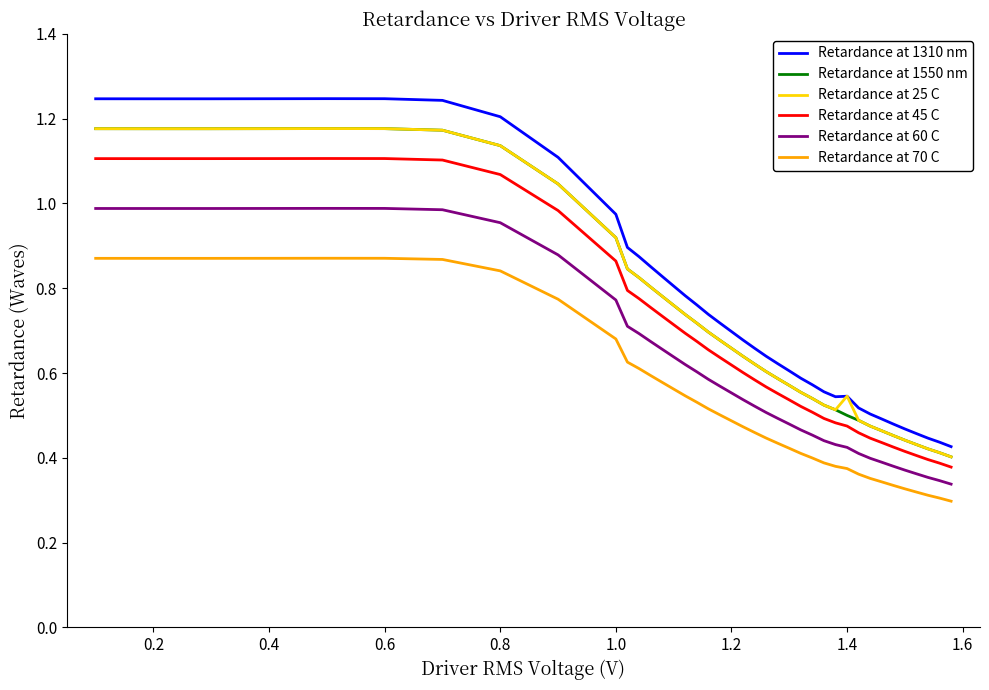

True or false: Retardance at 1550 nm and Retardance at 60 C cross at least once.

False